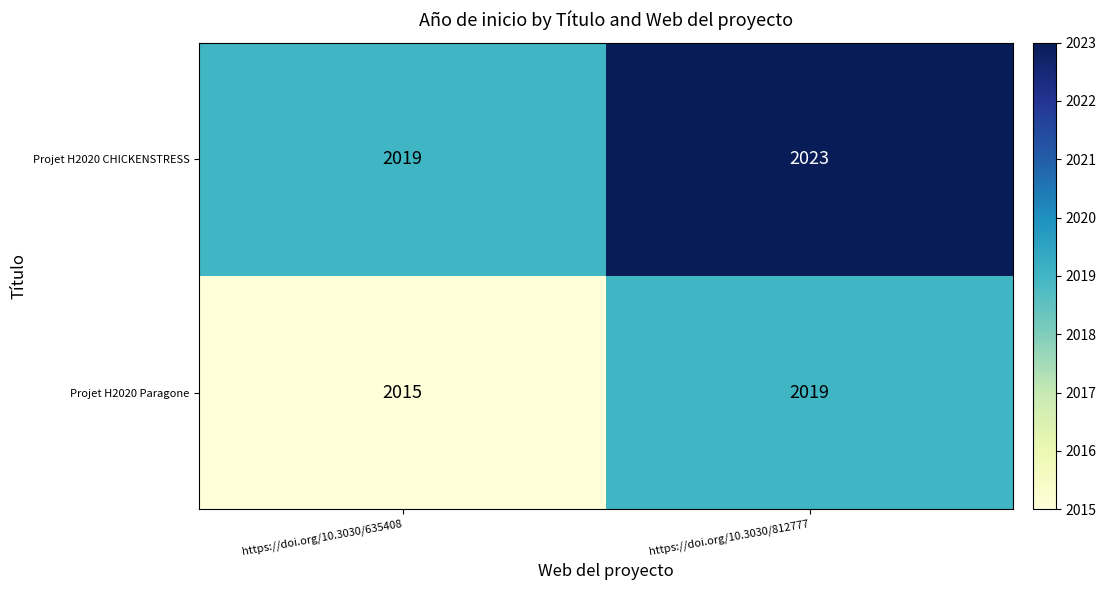

What is the difference between the highest and lowest values at https://doi.org/10.3030/812777?

4